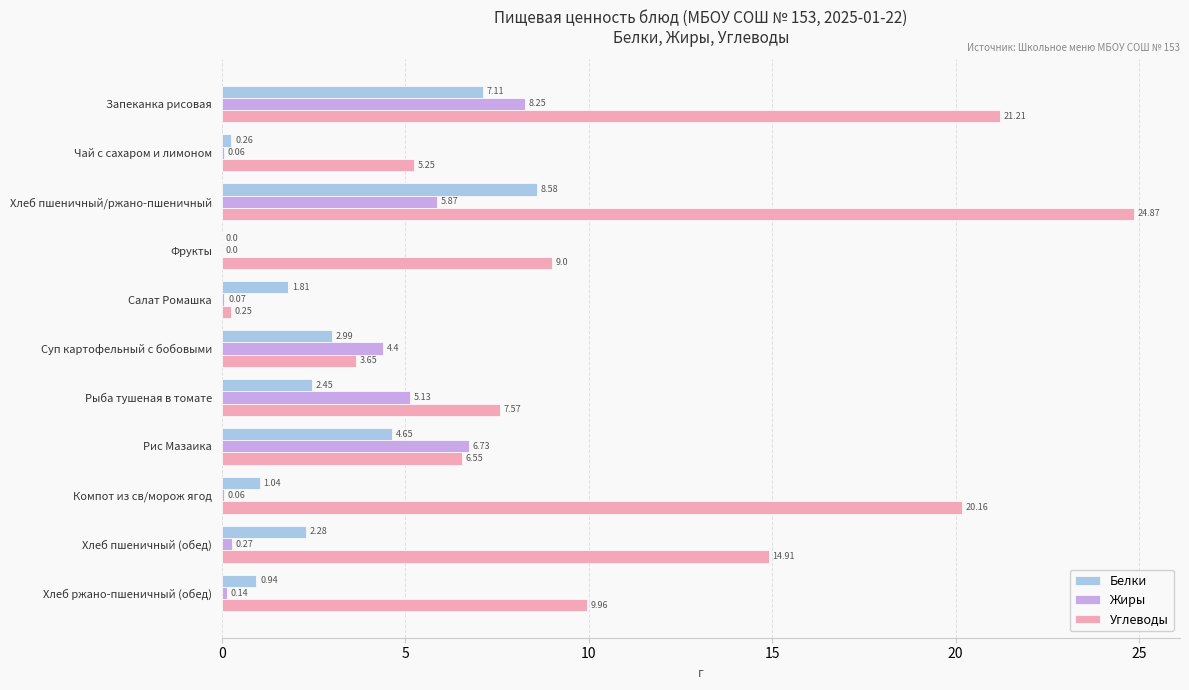

What is the sum of all Жиры values?

31.0